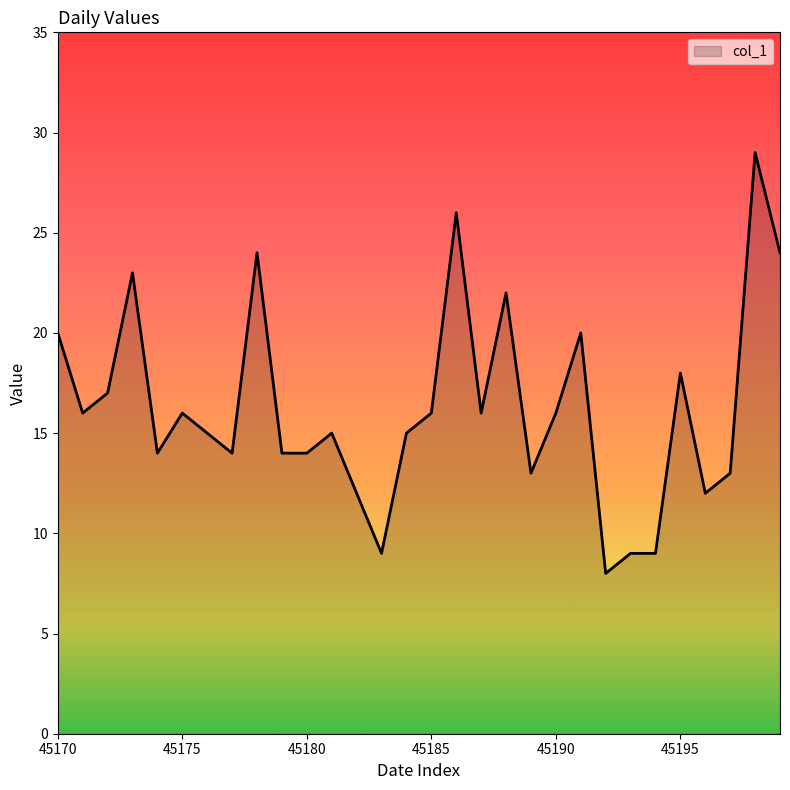

What is the greatest value displayed?

29